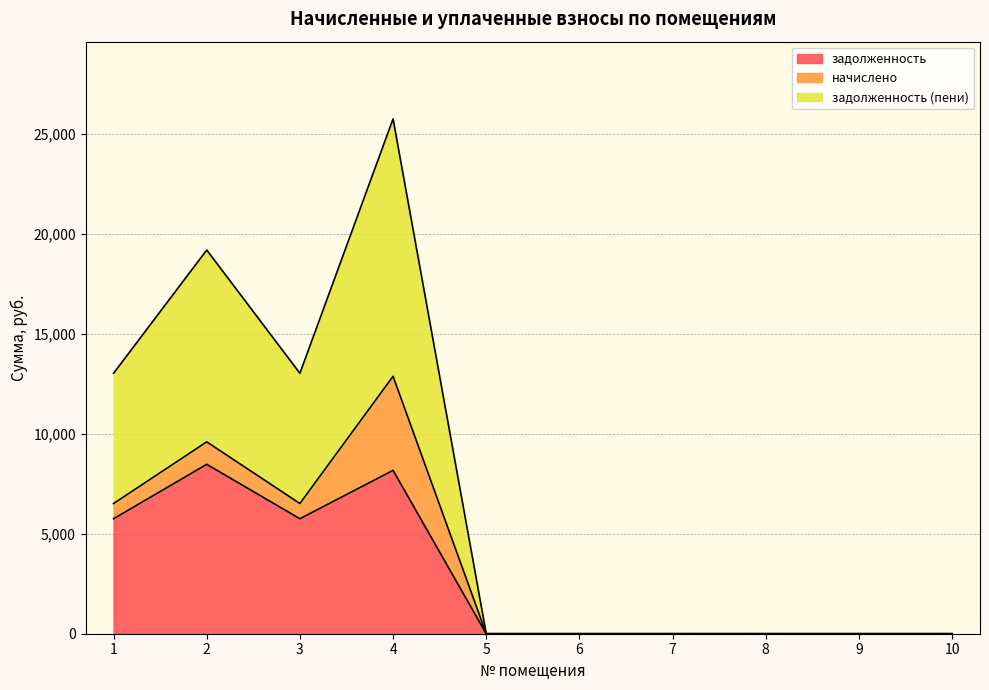

At which category is the sum across all series the highest?

4